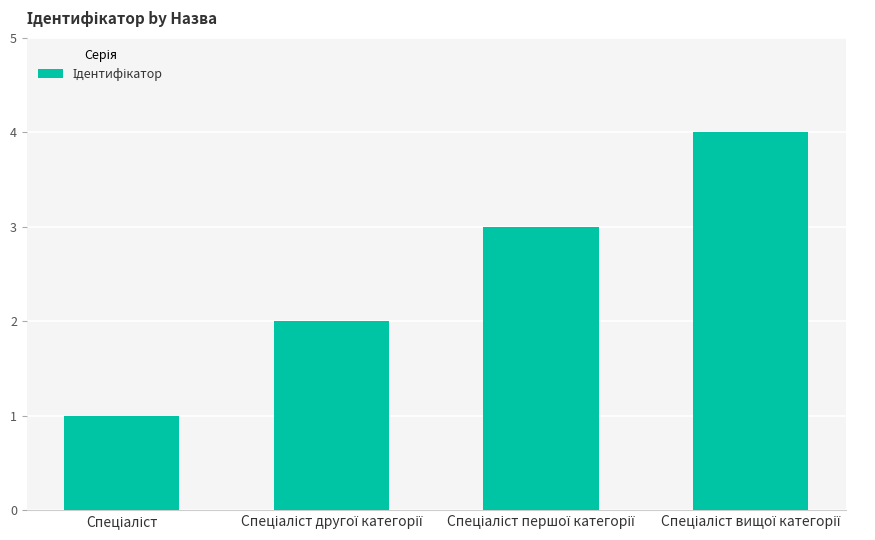

Count the number of data series in this chart.

1